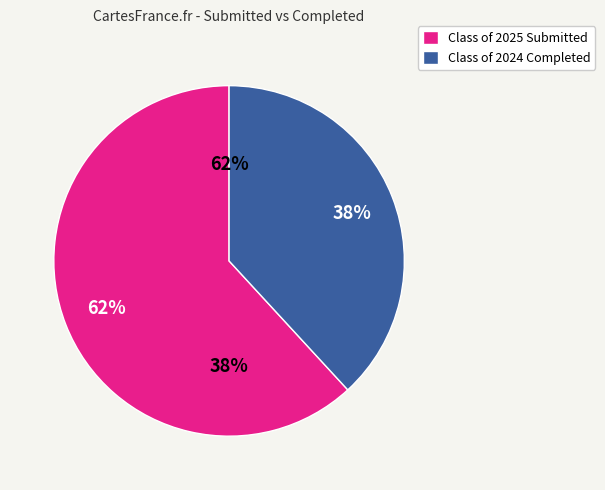

Does any single category account for the majority?

Yes